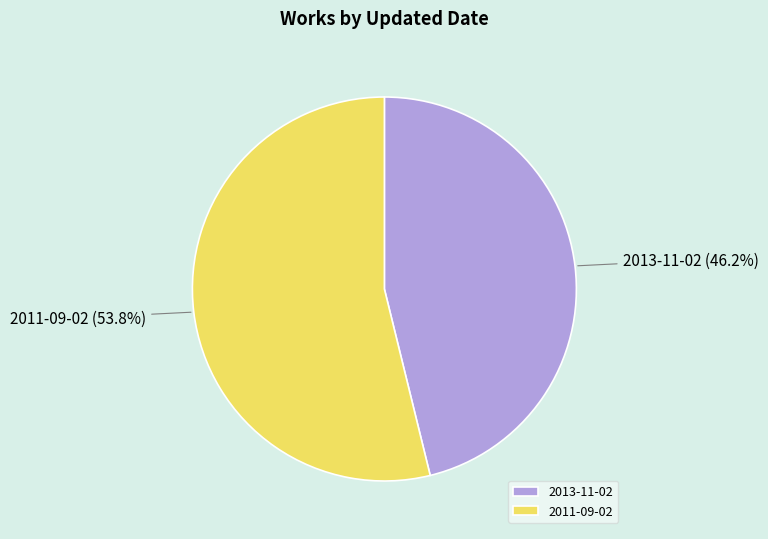

To the nearest percent, what is the difference between the 2013-11-02 and 2011-09-02 slice percentages?

8%